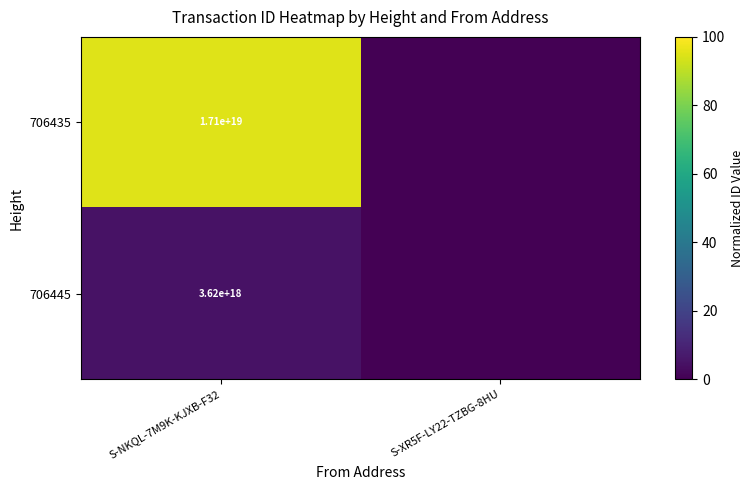

Is the value of 706445 at S-NKQL-7M9K-KJXB-F32 greater than the value of 706435 at S-NKQL-7M9K-KJXB-F32?

No